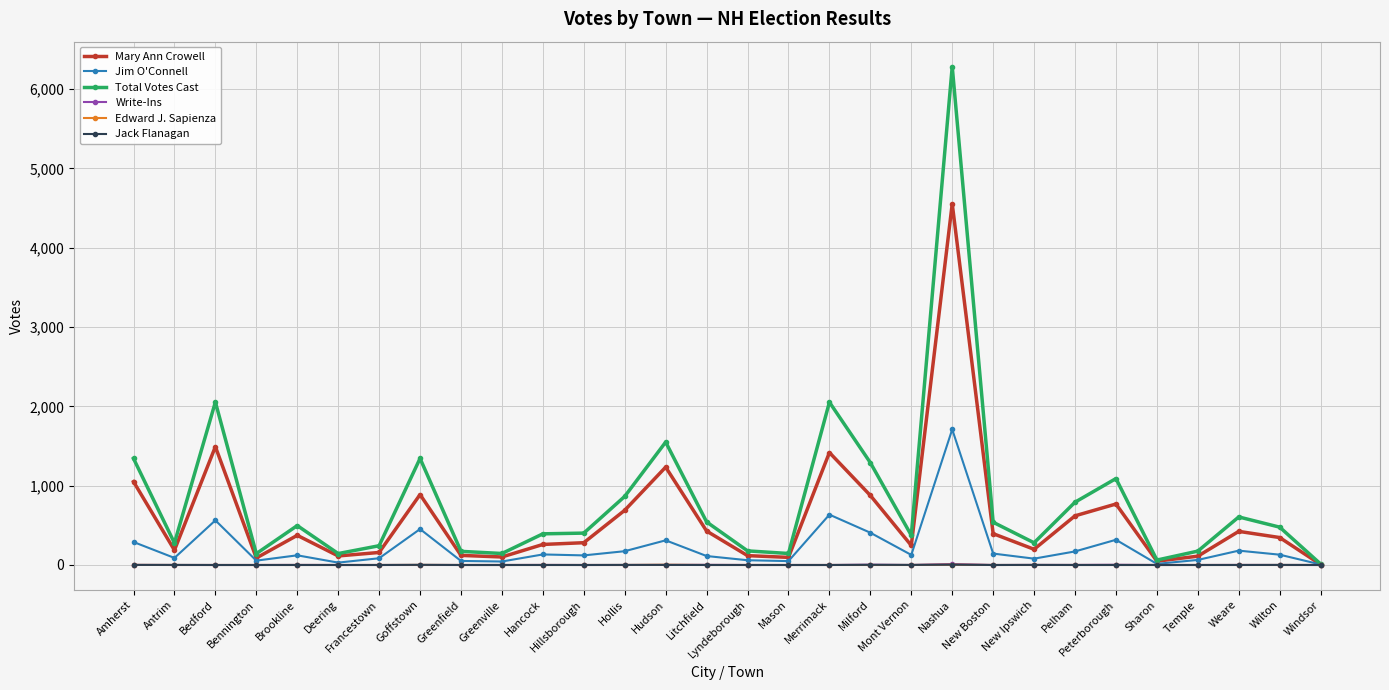

Which series has the largest range (max minus min)?

Total Votes Cast